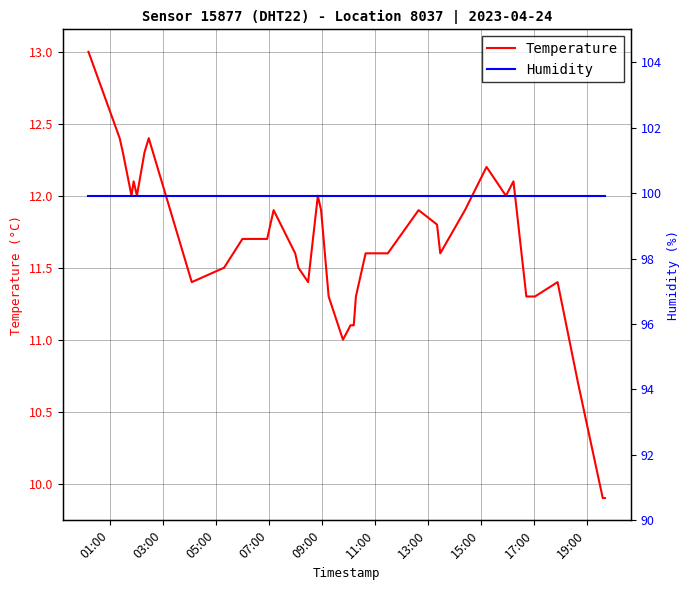

True or false: Humidity and Temperature cross at least once.

False